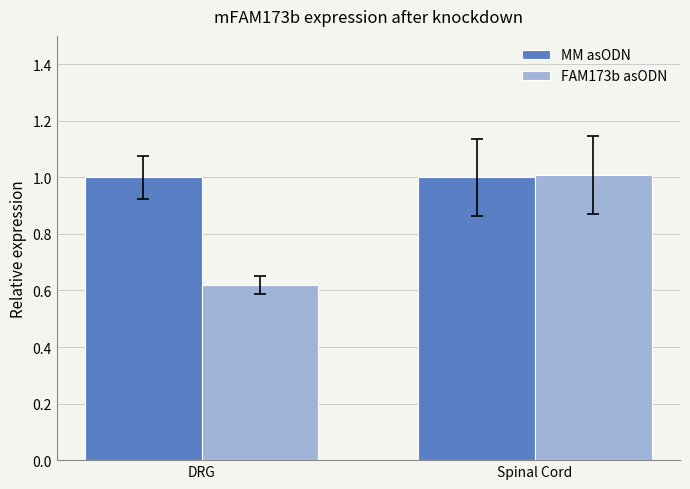

What is the greatest value displayed?

1.0